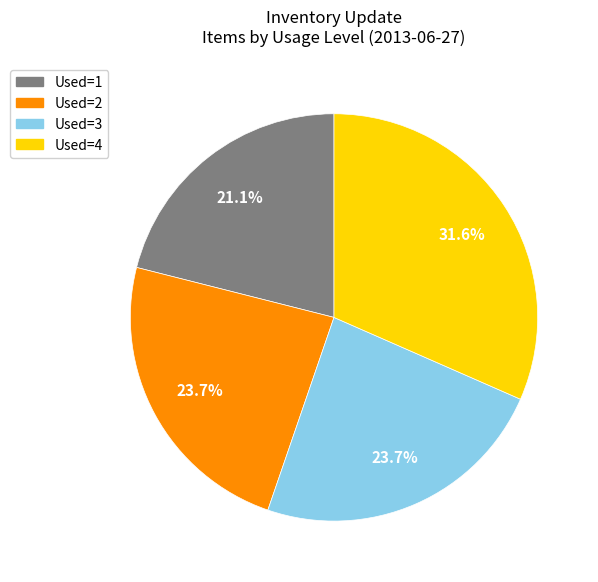

Is Used=3 the majority of the pie?

No